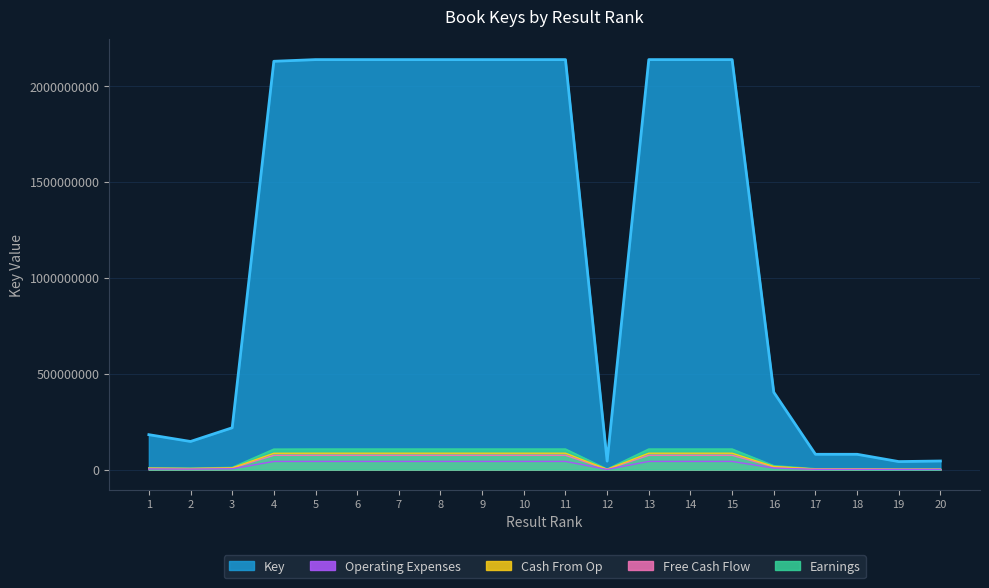

At which label does the data first exceed 2137655844?

5